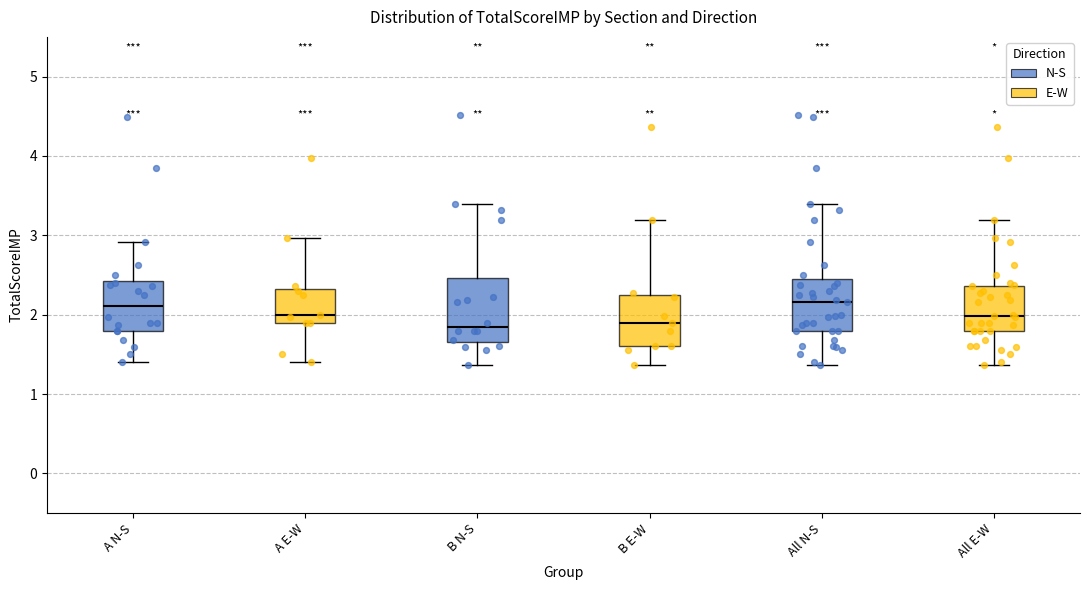

Reading left to right, transcribe this box plot: for each box, give where its median line is, the range the box spans, and where its two whiskers end, as read against the y-axis. The values are not printed on the chart, so give them approximately, as read against the axis.

A N-S: median 2.1, box 1.8 to 2.4, whiskers 1.4 to 2.9
A E-W: median 2.0, box 1.9 to 2.3, whiskers 1.4 to 3.0
B N-S: median 1.9, box 1.7 to 2.5, whiskers 1.4 to 3.4
B E-W: median 1.9, box 1.6 to 2.2, whiskers 1.4 to 3.2
All N-S: median 2.2, box 1.8 to 2.5, whiskers 1.4 to 3.4
All E-W: median 2.0, box 1.8 to 2.4, whiskers 1.4 to 3.2